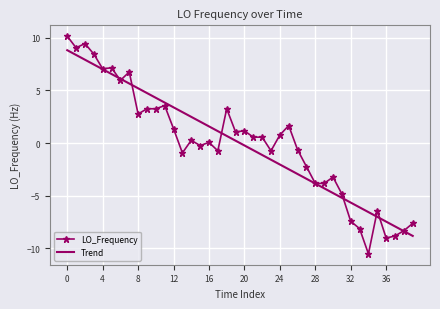

Which series has the widest spread of values?

LO_Frequency